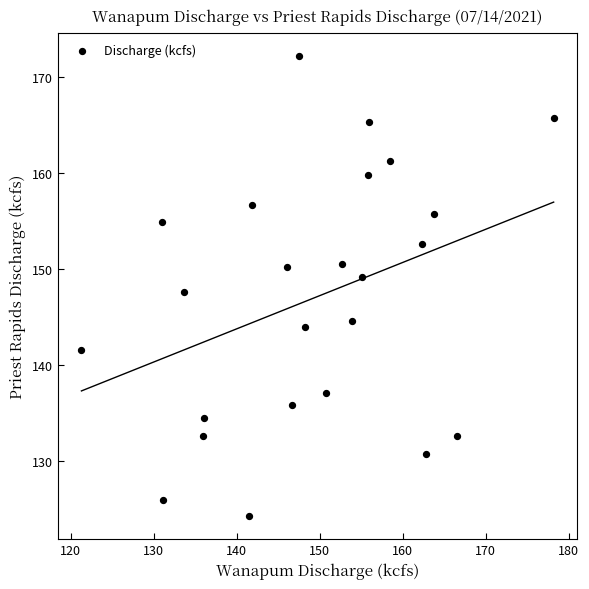

What is the range of Y values (max minus min)?

47.9